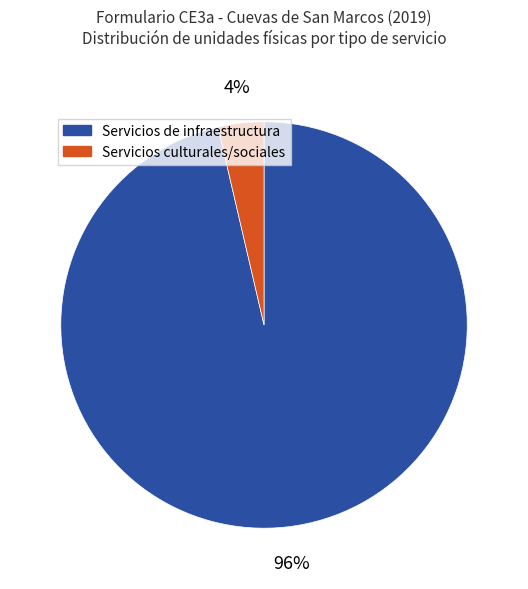

Is there a majority slice in this chart?

Yes